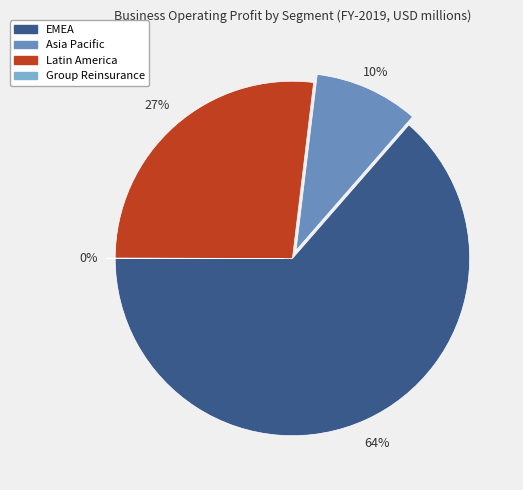

To the nearest percent, what is the average slice percentage?

25%